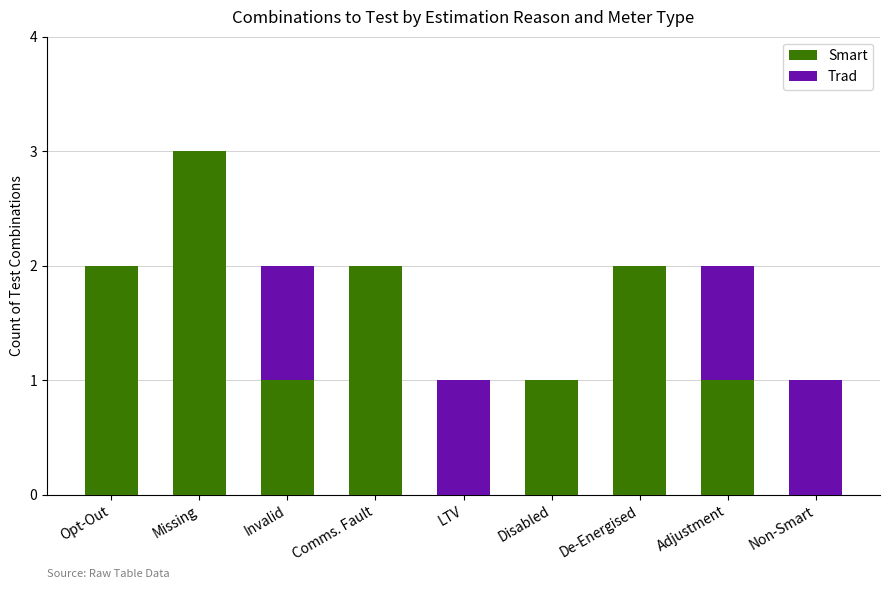

What is the maximum value for Smart?

3